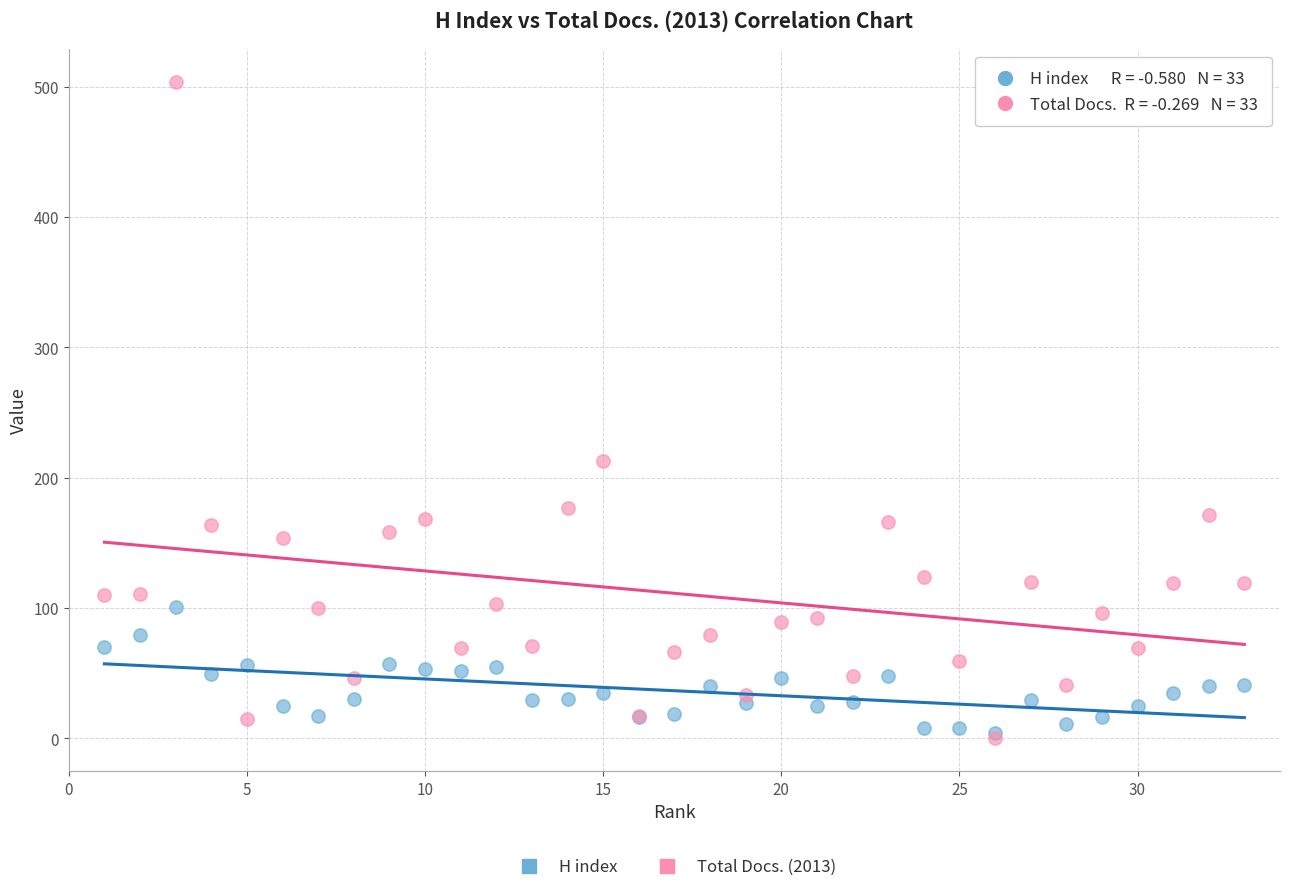

Which series has the widest spread of Y values?

Total Docs. (2013)